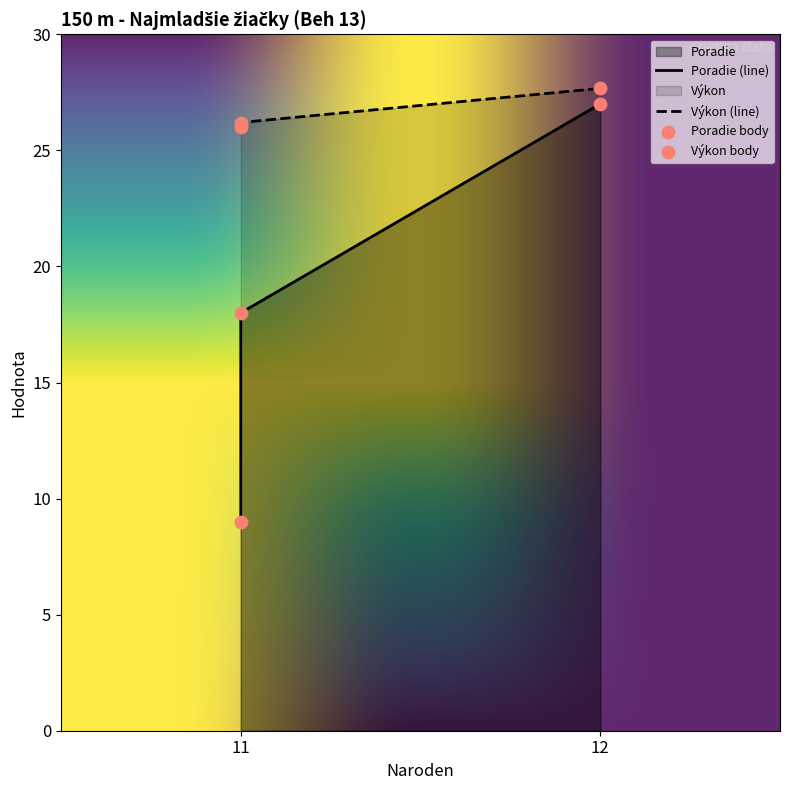

Which series contains the lowest Y value?

Poradie